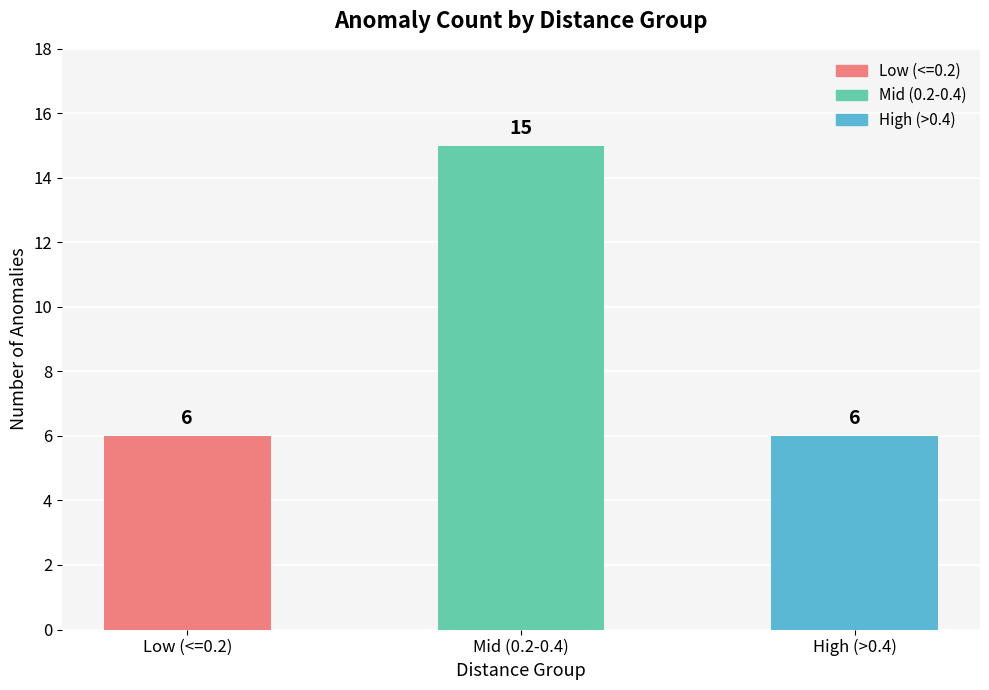

How many bars are there in total?

3